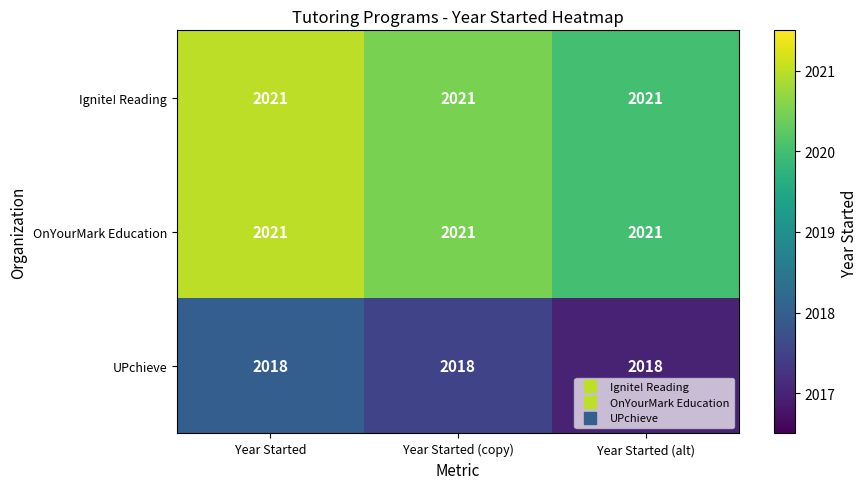

What is the difference between the highest and lowest values at Year Started (copy)?

3